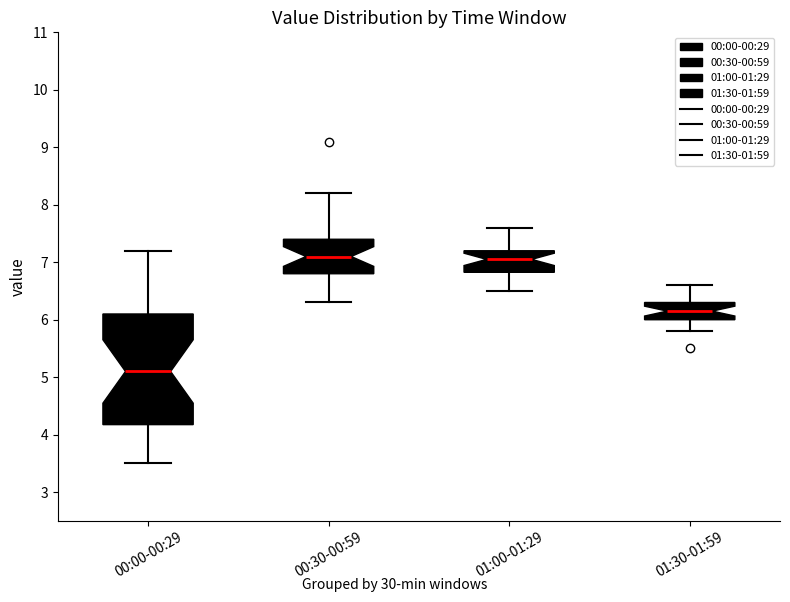

Where does the upper whisker of the box for 01:30-01:59 end on the y-axis? The values are not printed on the chart, so give them approximately, as read against the axis.

6.6